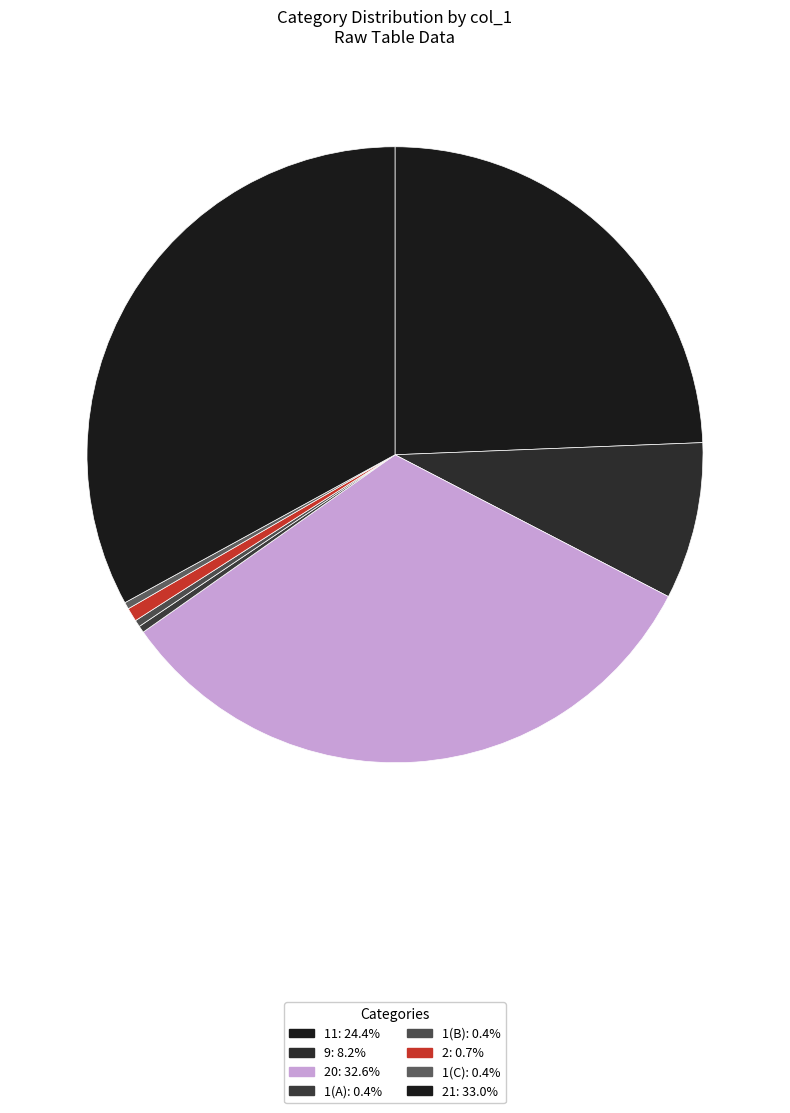

Which slice is the smallest?

1